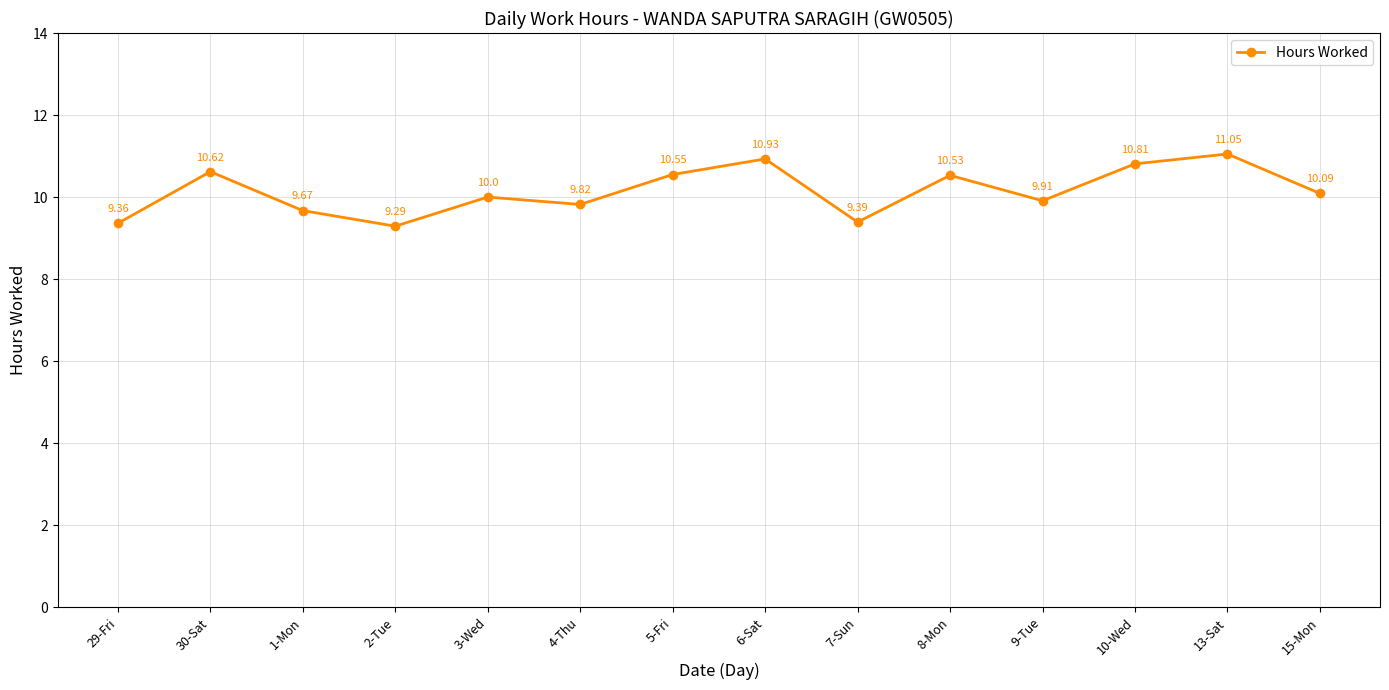

What is the label of the 14th point from the left?

15-Mon